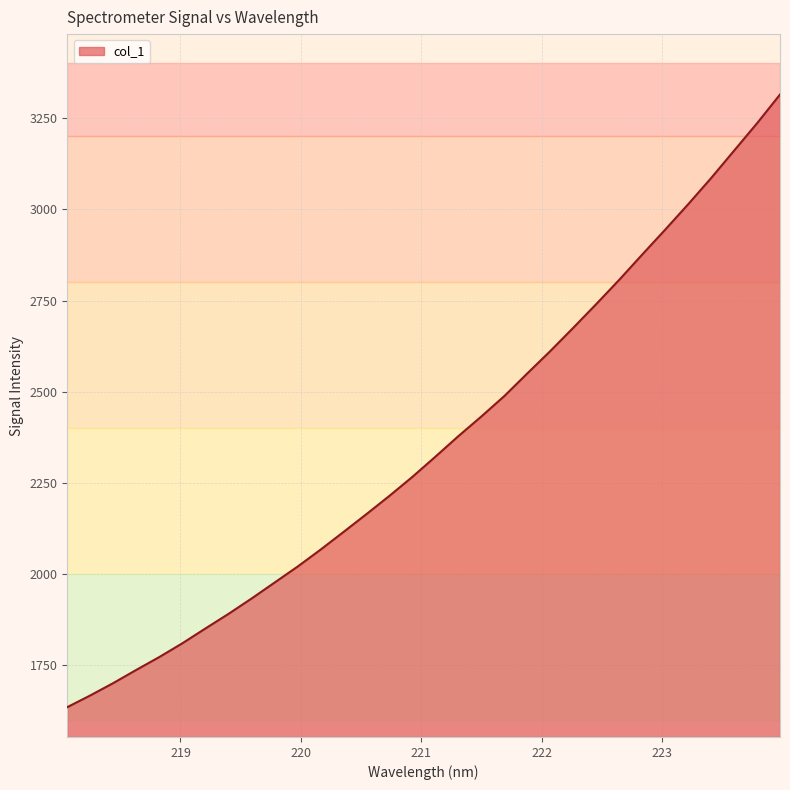

What is the maximum value shown in the chart?

3314.8